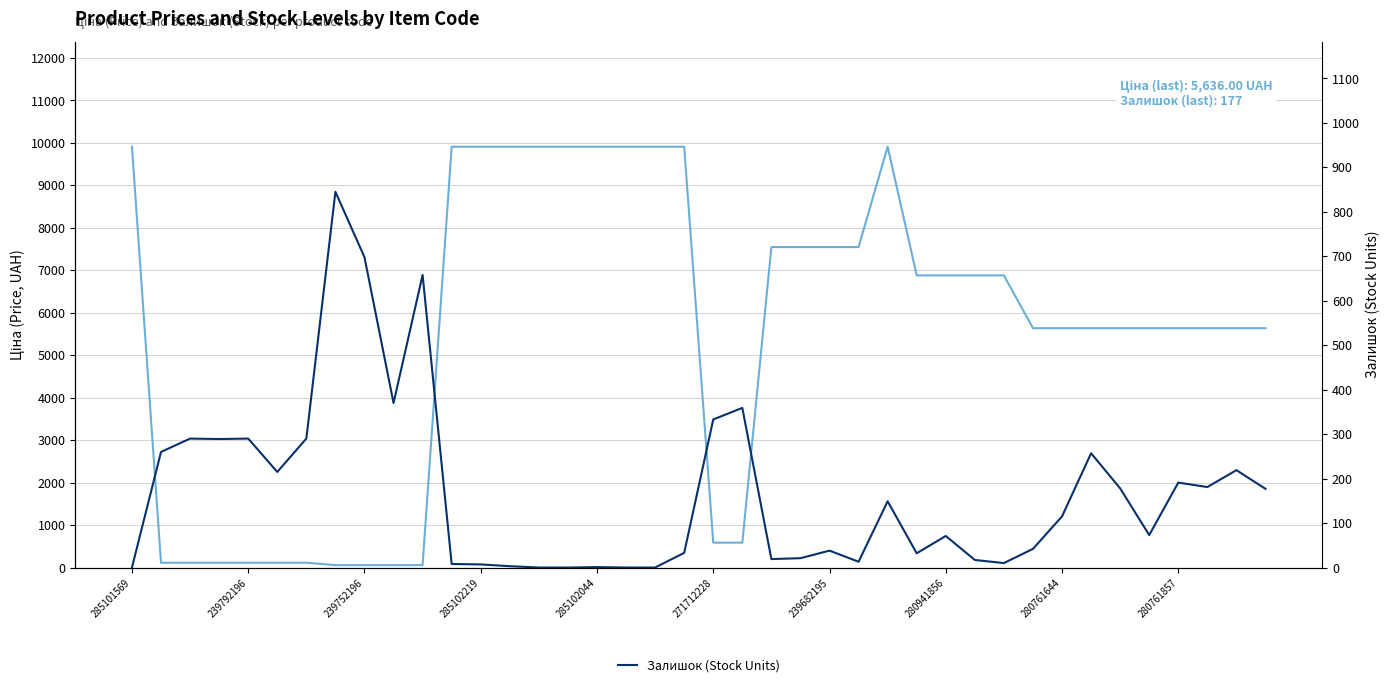

Between which two adjacent categories do Залишок (Stock Units) and Ціна (Price, UAH) first intersect?

285101569 and 239792196